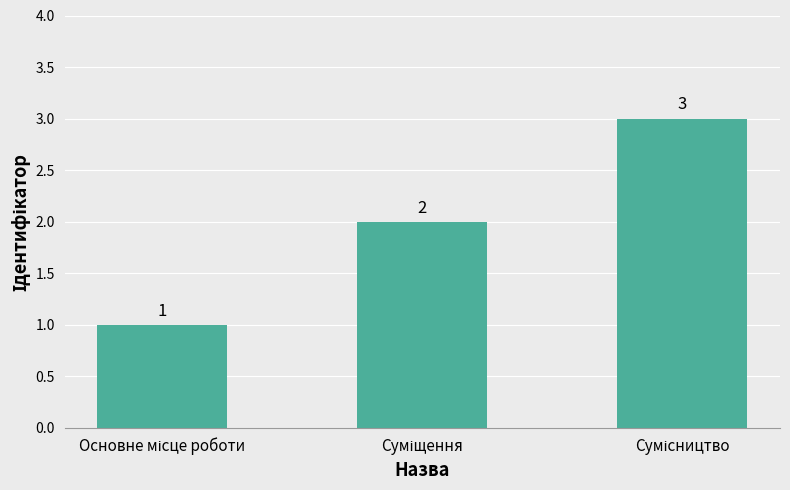

How many series are shown in this chart?

1